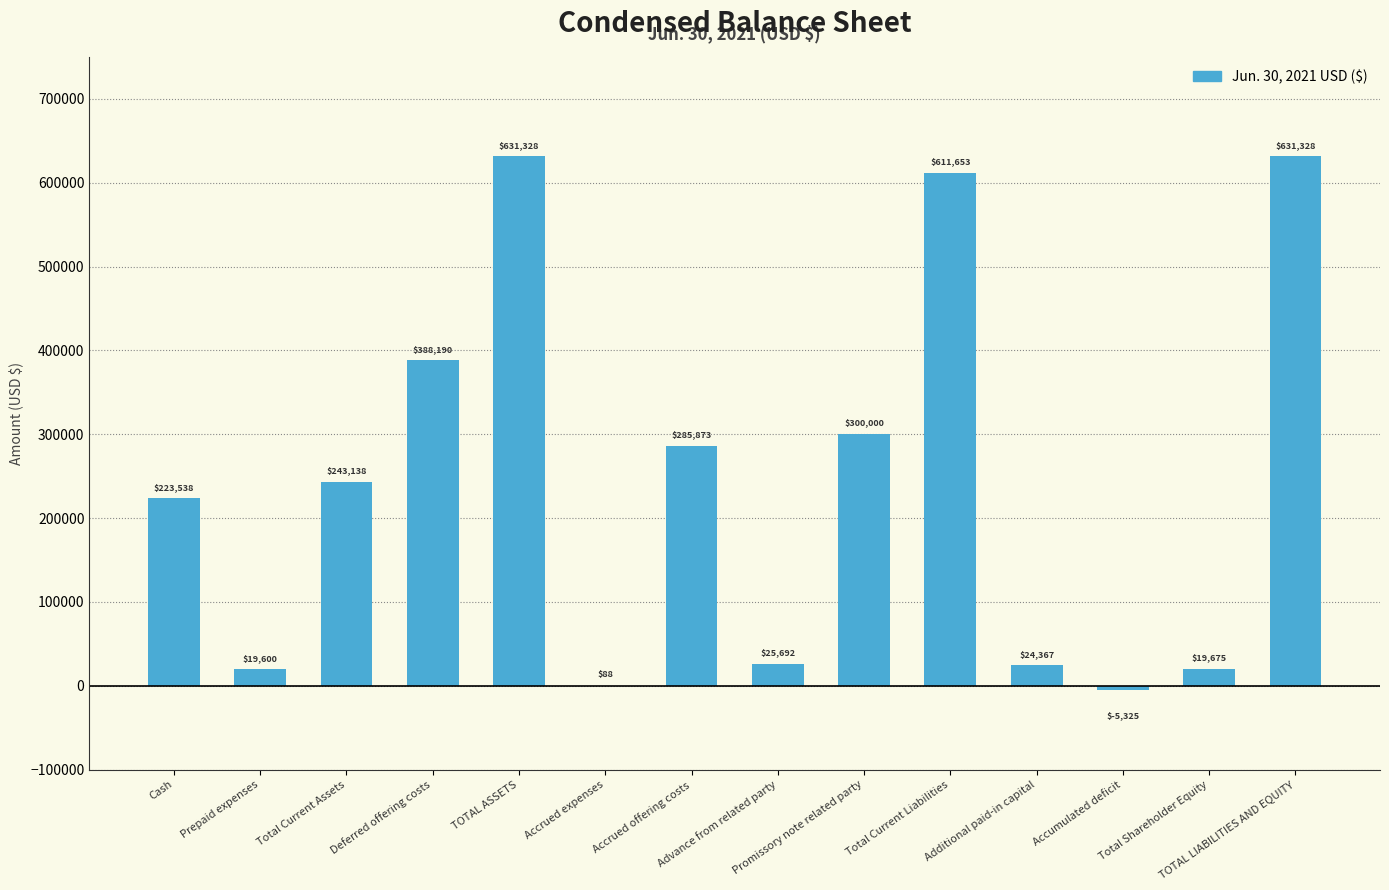

What is the sum of all values?

3399145